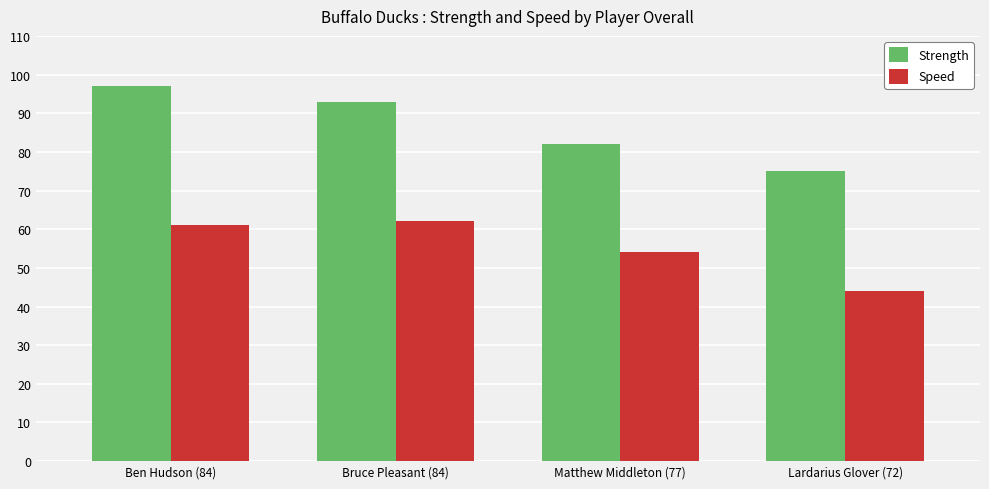

Does the chart contain stacked bars?

No